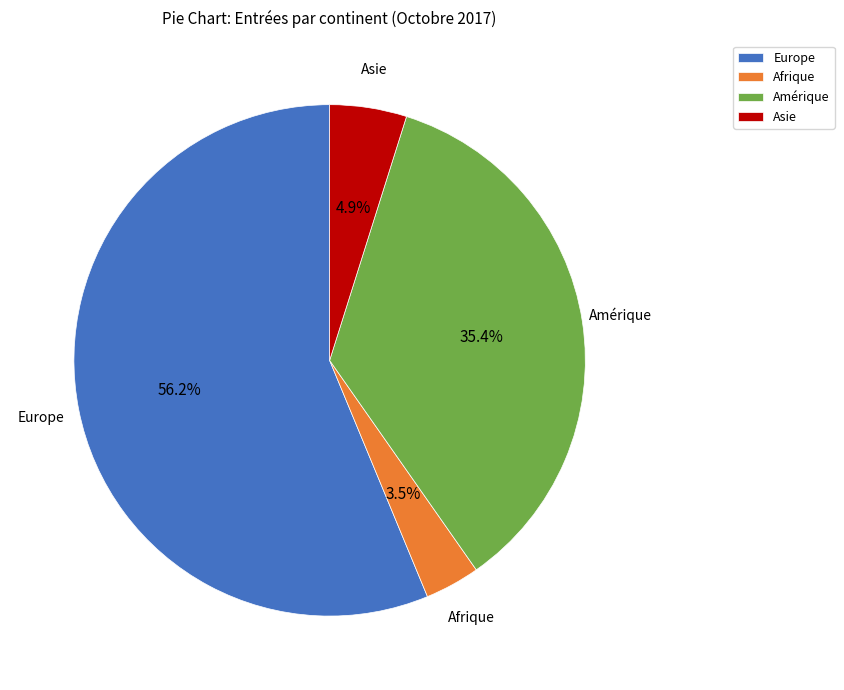

Which category has the biggest portion of the pie?

Europe